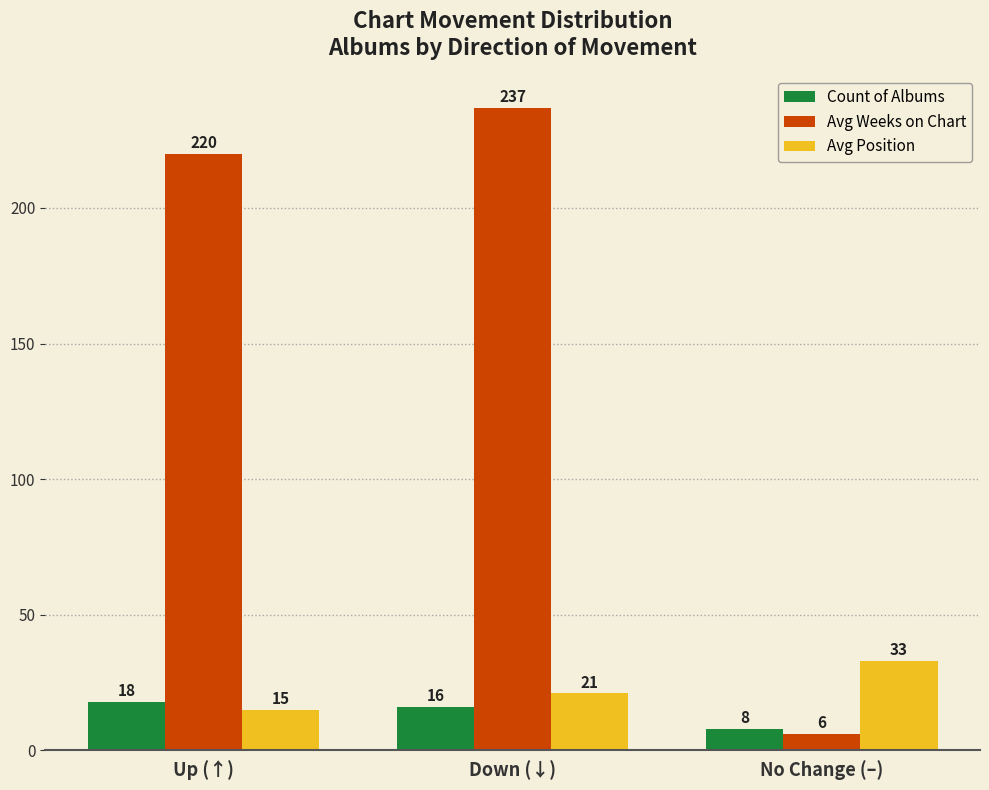

Reading left to right, list all the values displayed in this chart.

Count of Albums: 18	16	8
Avg Weeks on Chart: 220	237	6
Avg Position: 15	21	33